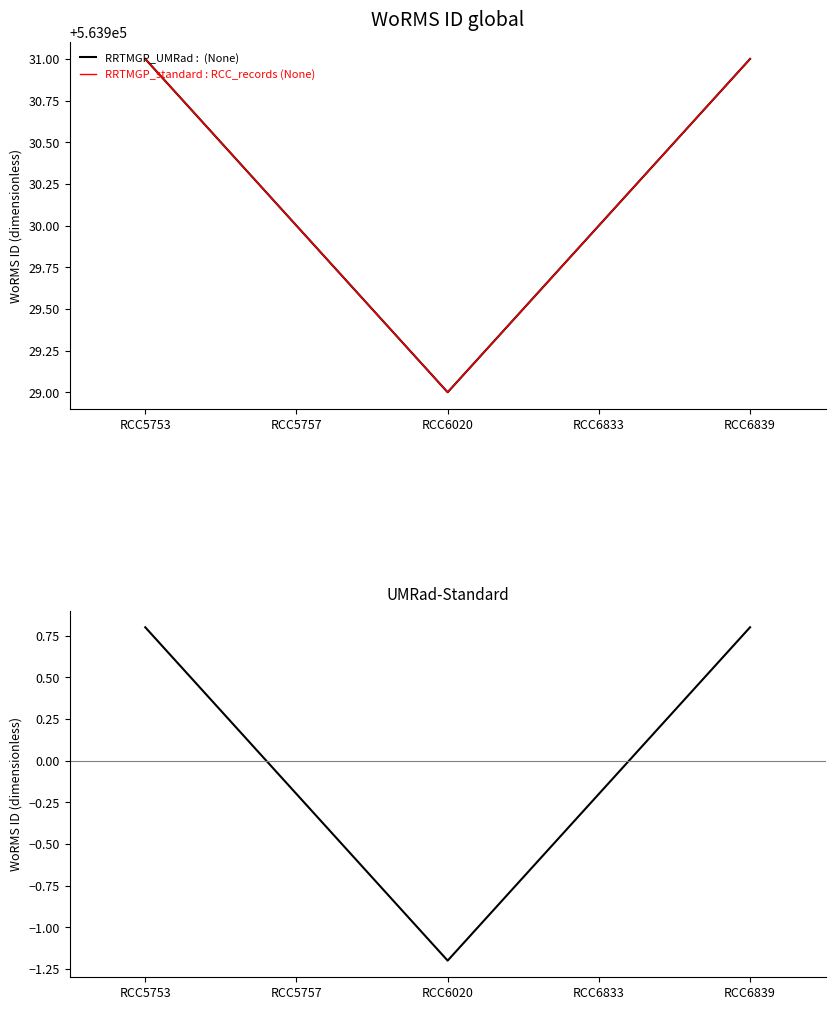

How many lines are shown in the chart?

3